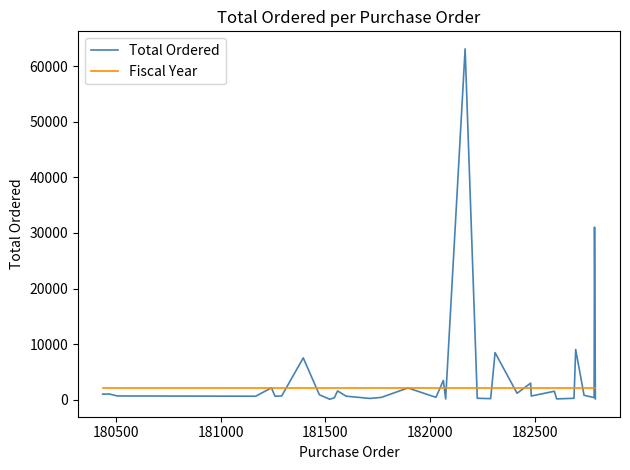

What is the greatest value displayed?

63163.5